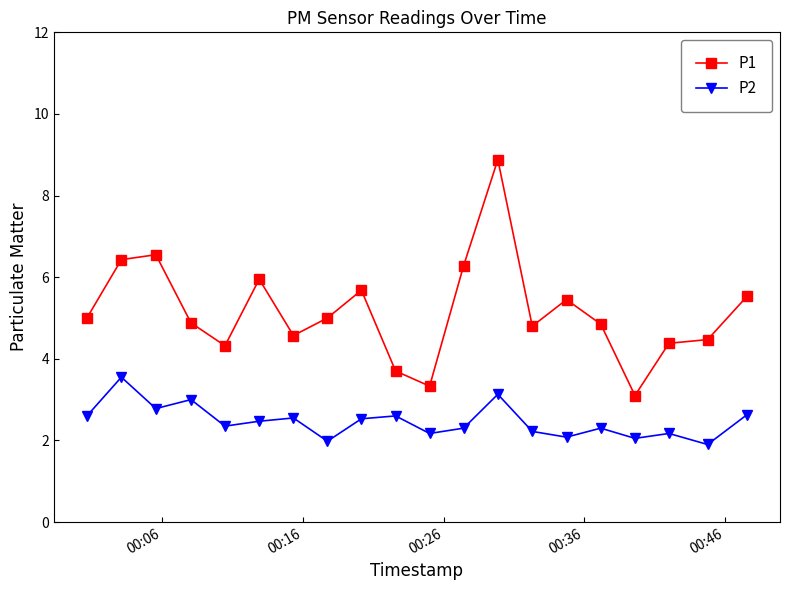

What is the value of the P2 point at the 14th from the left?

2.2